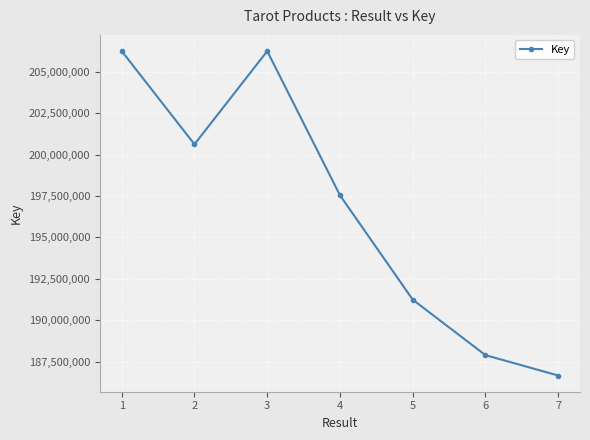

How many interior local valleys (lower than both neighbors) does the data have?

1